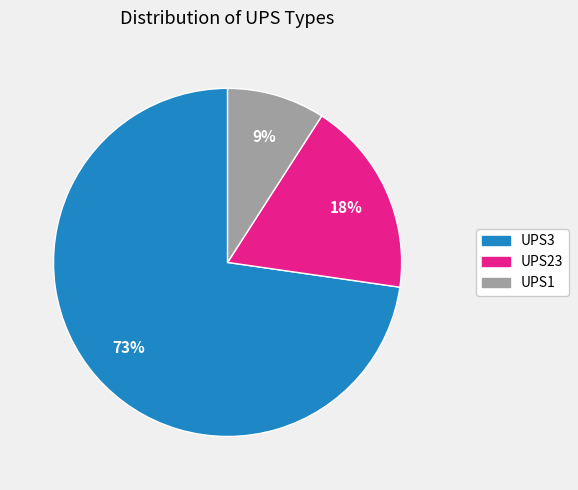

The UPS3 slice represents 87% of the pie. True or false?

False